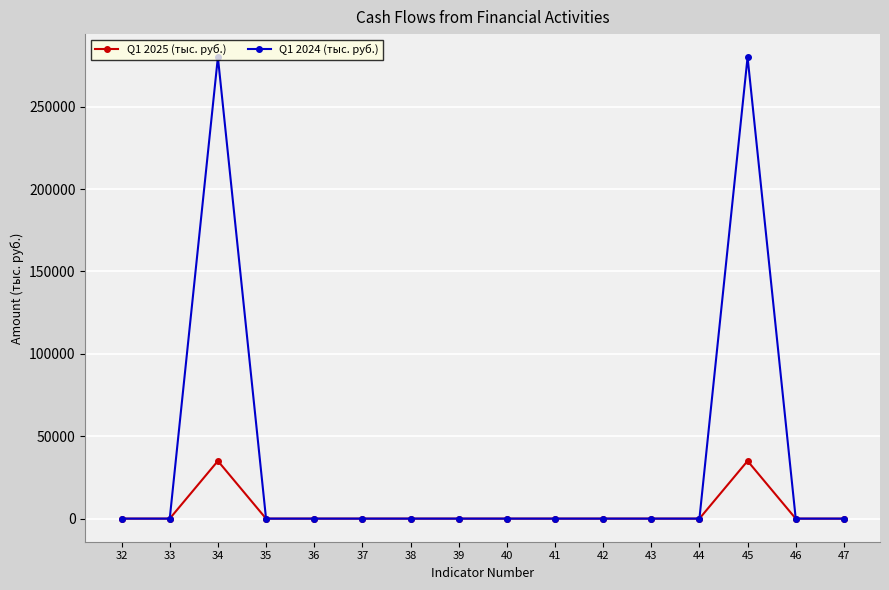

The value of Q1 2025 (тыс. руб.) at 41 is 0.0. True or false?

True